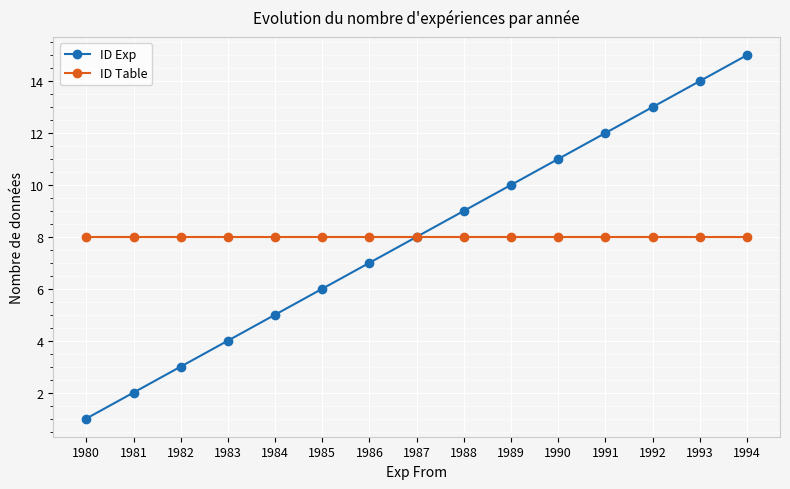

Reading left to right, transcribe all the data shown in this chart.

ID Exp: 1980=1	1981=2	1982=3	1983=4	1984=5	1985=6	1986=7	1987=8	1988=9	1989=10	1990=11	1991=12	1992=13	1993=14	1994=15
ID Table: 1980=8	1981=8	1982=8	1983=8	1984=8	1985=8	1986=8	1987=8	1988=8	1989=8	1990=8	1991=8	1992=8	1993=8	1994=8